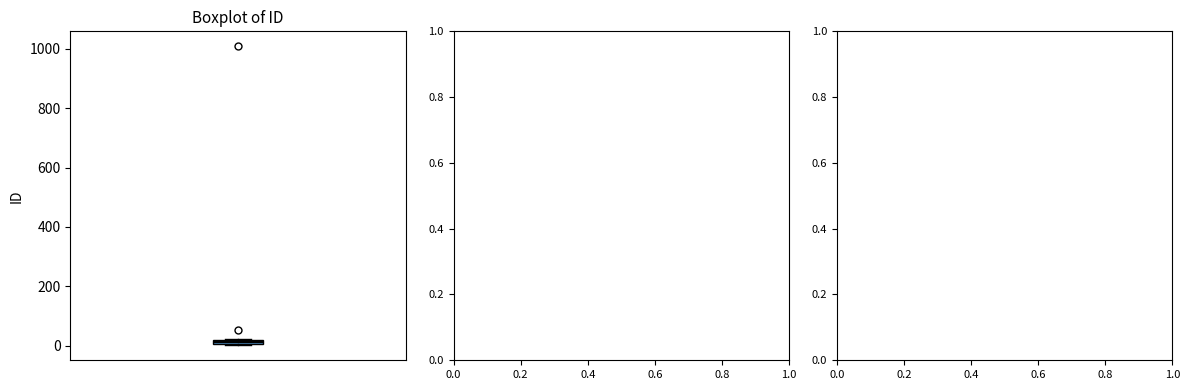

Where is the lower edge of the box on the y-axis? The values are not printed on the chart, so give them approximately, as read against the axis.

0